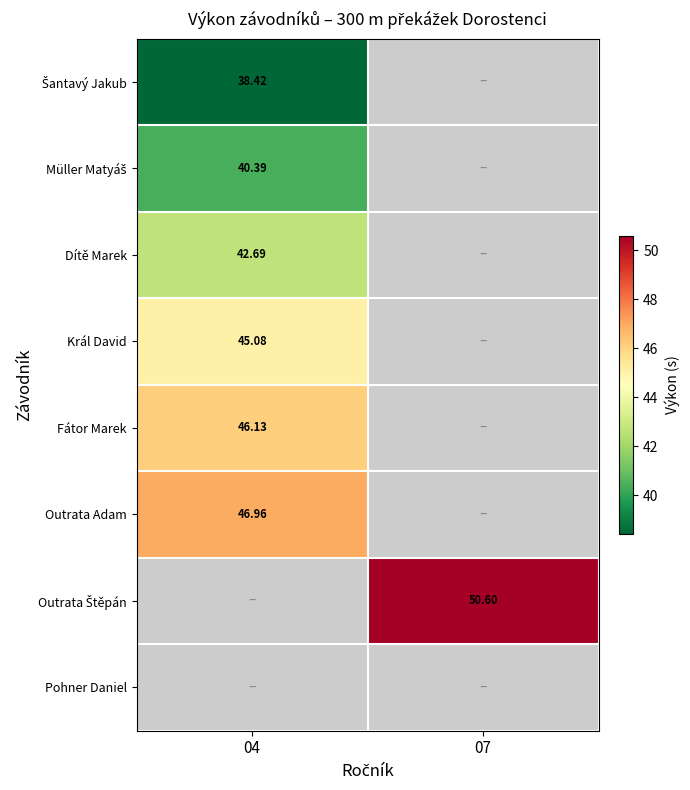

What is the smallest value displayed?

38.4